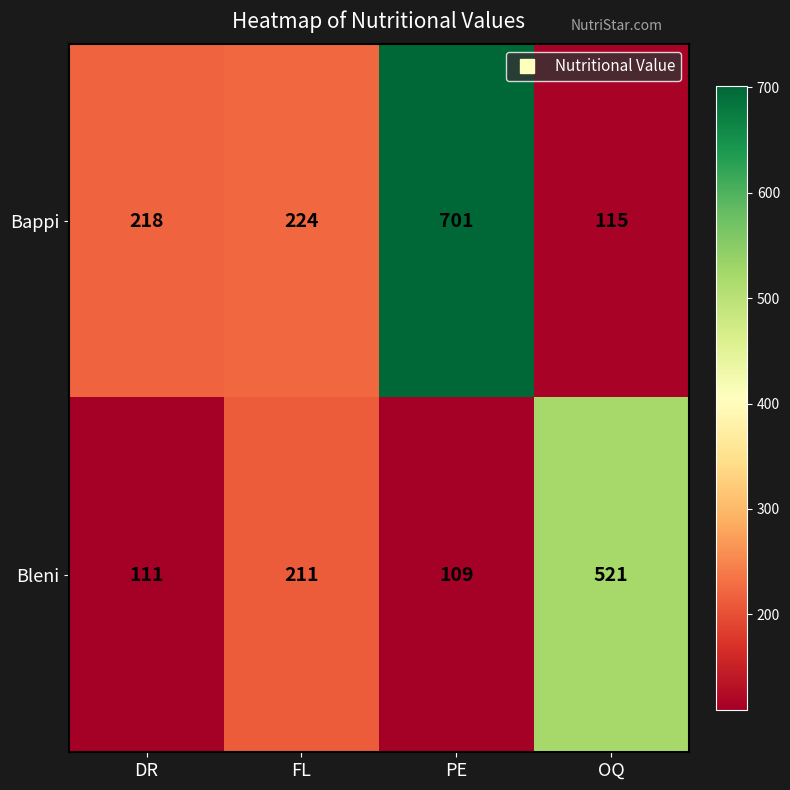

Which series has the largest total across all categories?

Bappi